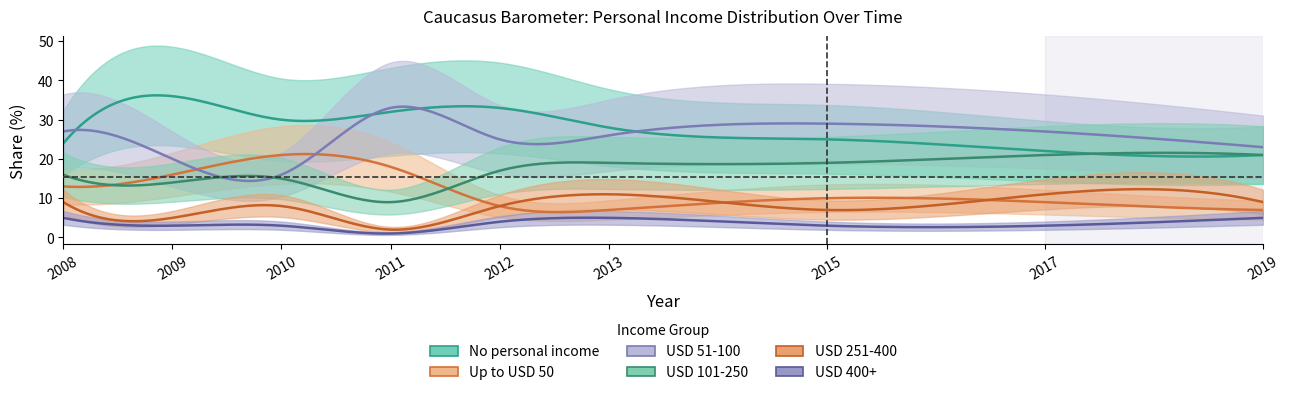

Is it true that USD 101-250 equals 7 at 2013?

False